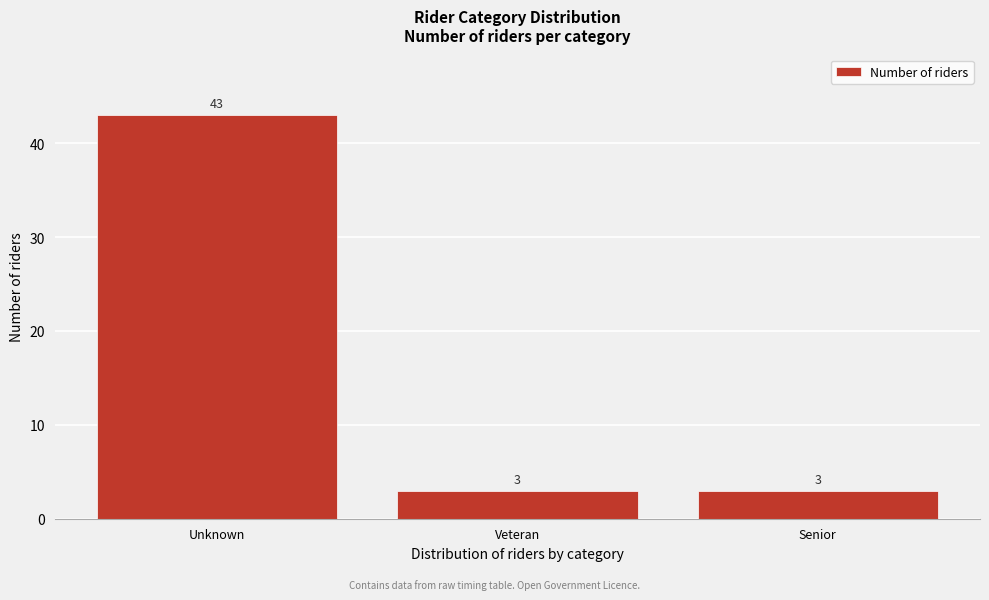

Reading left to right, extract all data points from this chart.

Unknown=43	Veteran=3	Senior=3